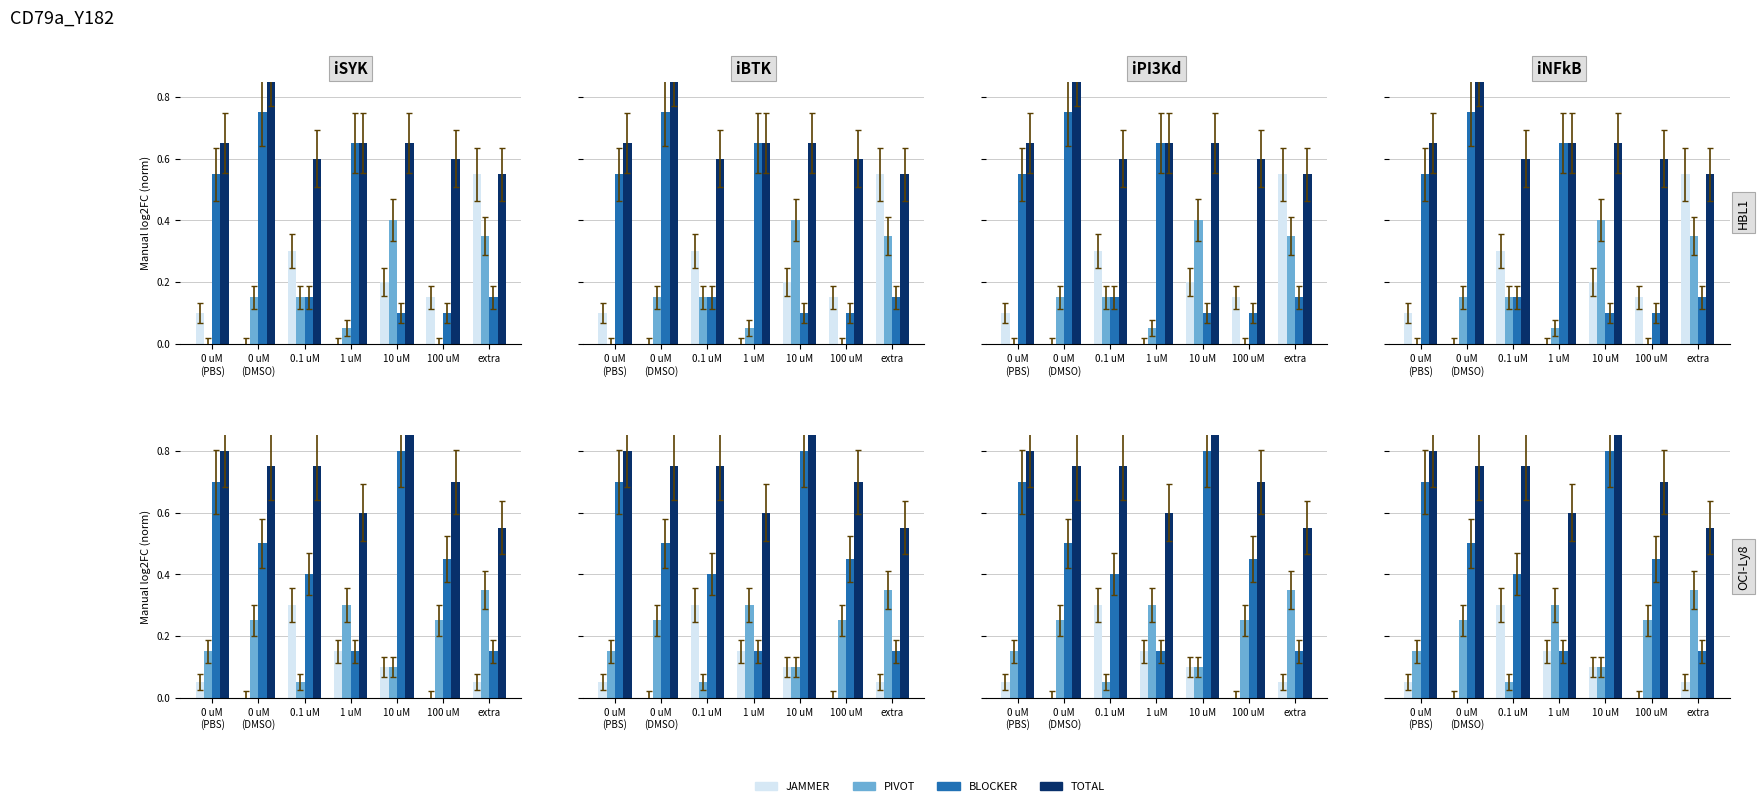

What is the average value of the TOTAL series?

0.7